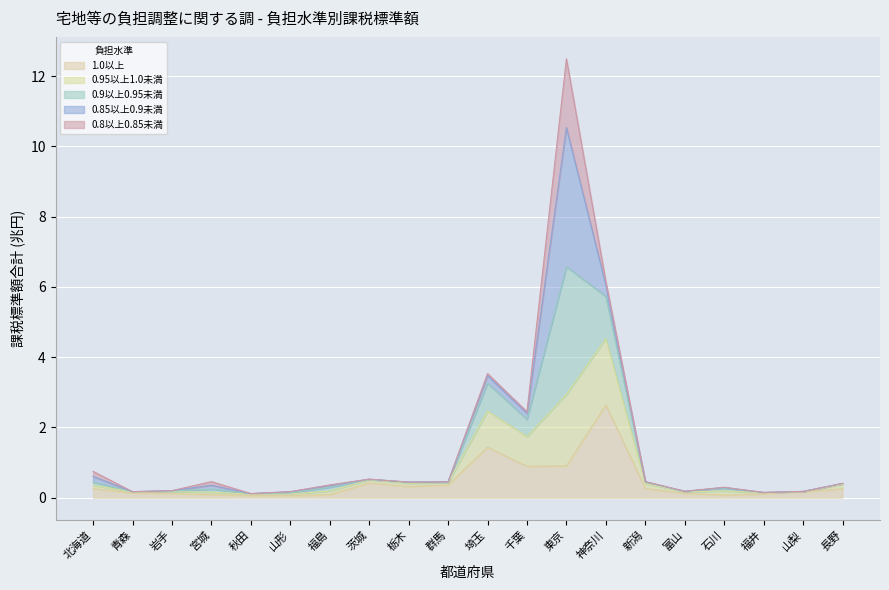

What is the total value across all series at 北海道?

0.8